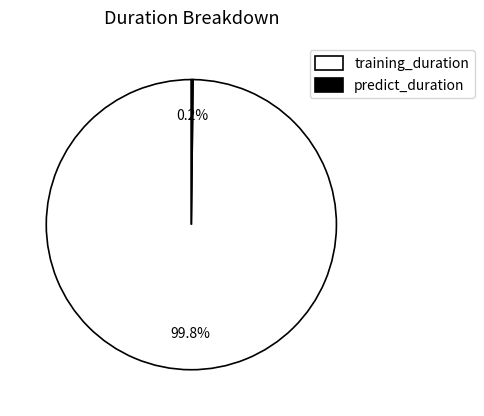

Is there any slice that represents more than half of the pie?

Yes